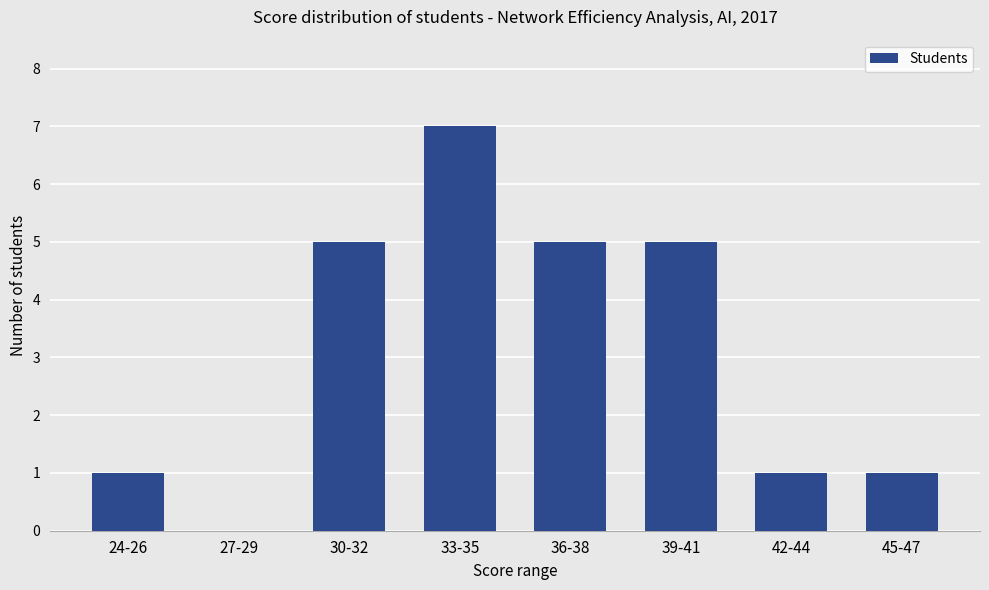

Is it true that the value at 27-29 is 0?

True